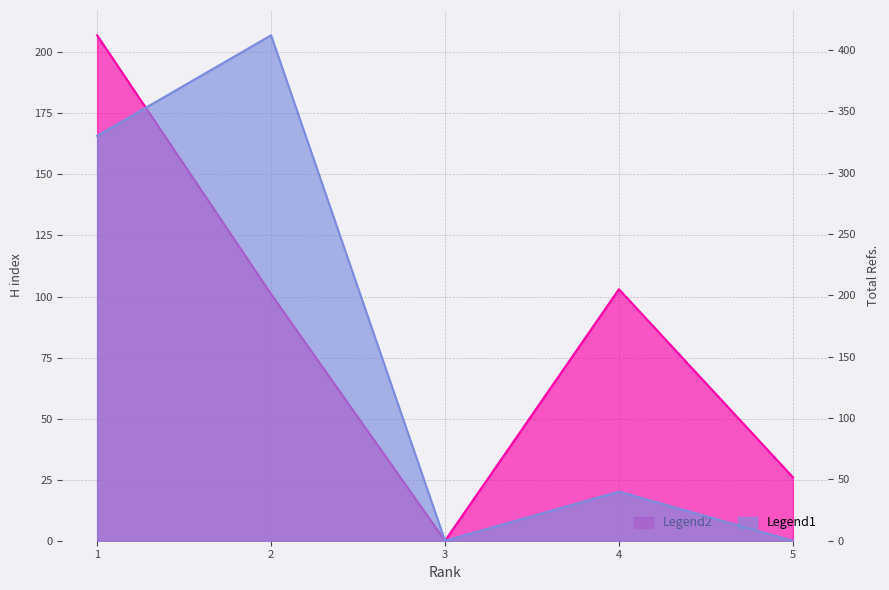

Where is the first local maximum for Total Refs.?

2